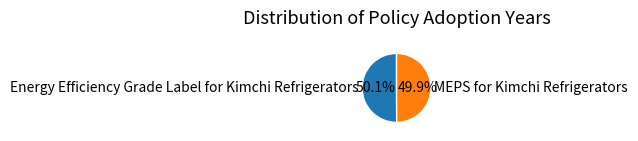

Combined, do Energy Efficiency Grade Label for Kimchi Refrigerators and MEPS for Kimchi Refrigerators account for over 50%?

Yes